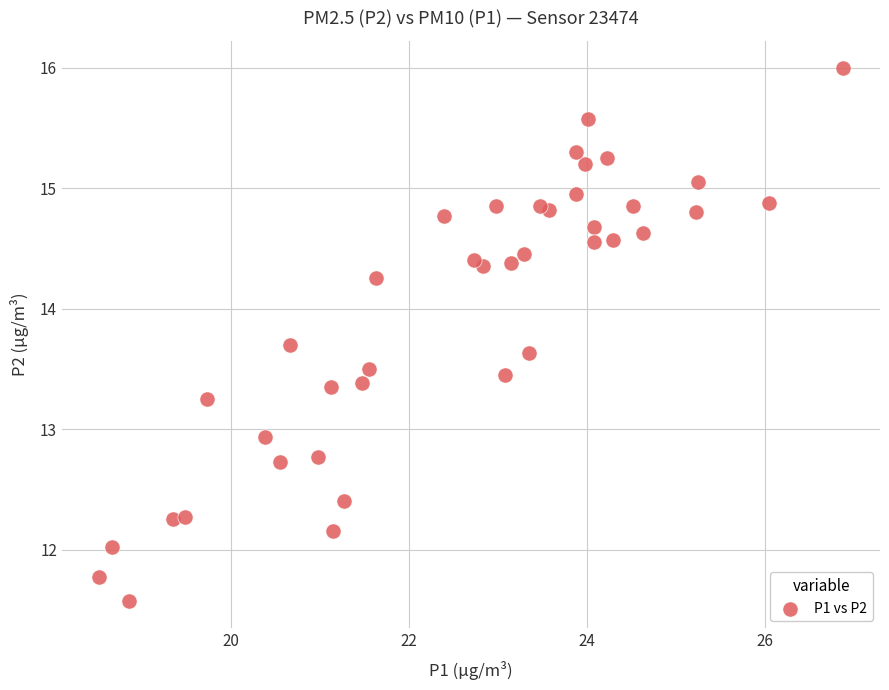

What is the range of Y values (max minus min)?

4.4